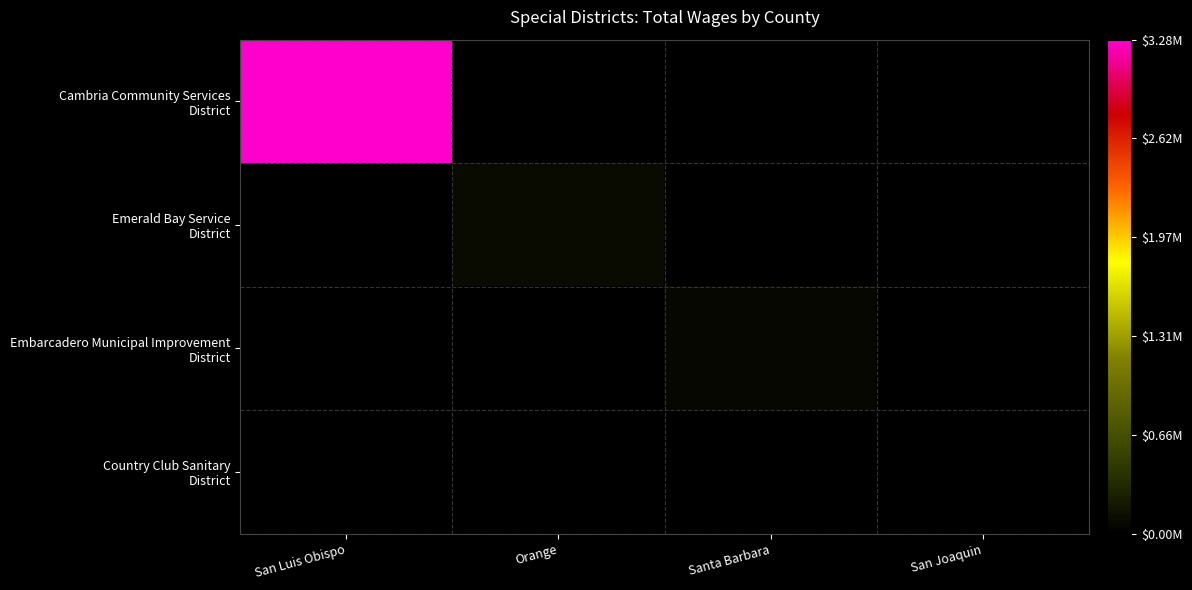

Between Santa Barbara and San Joaquin, which series saw the biggest shift?

Embarcadero Municipal Improvement District